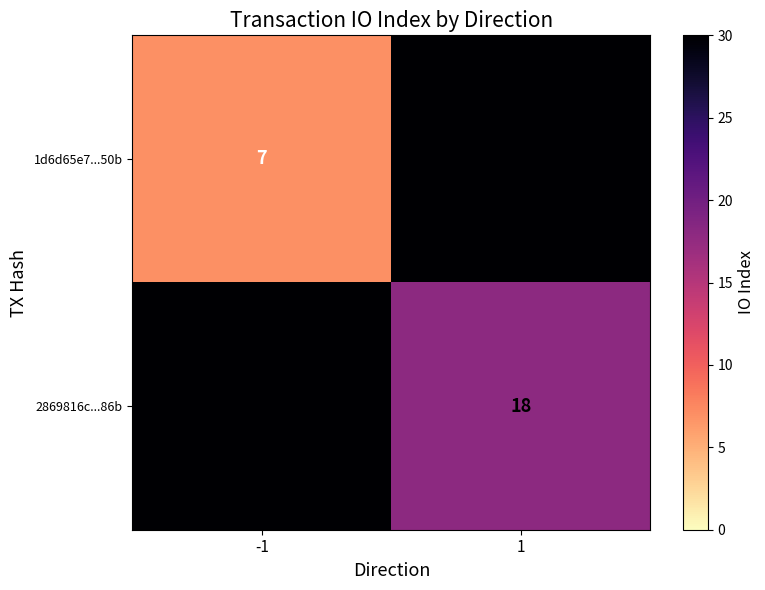

The value of 2869816c...86b at 1 is 26. True or false?

False